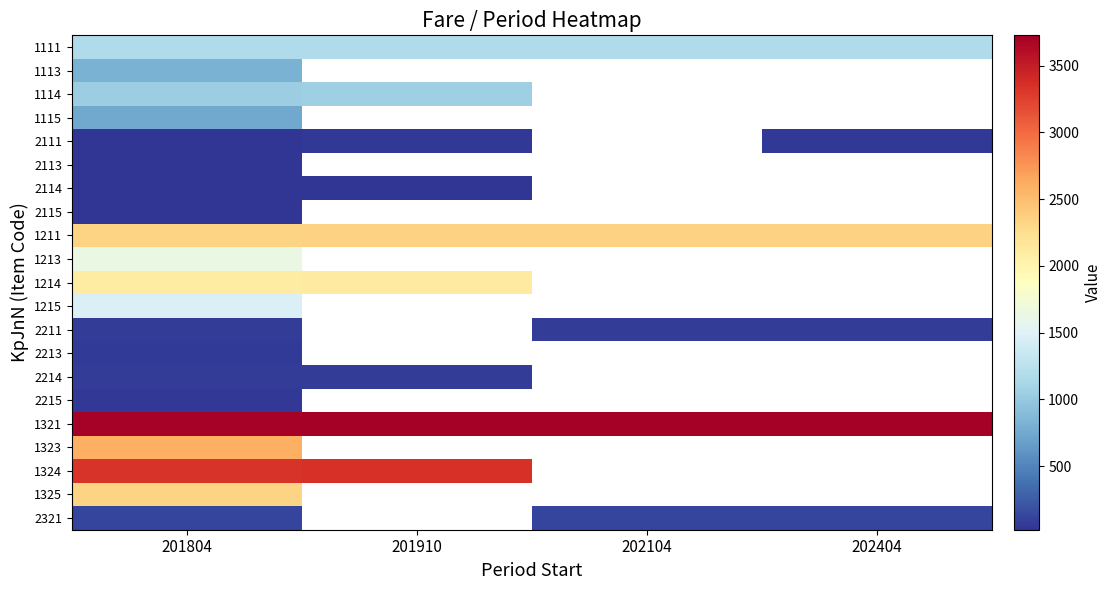

What is the spread (max minus min) of values at 202104?

3650.0